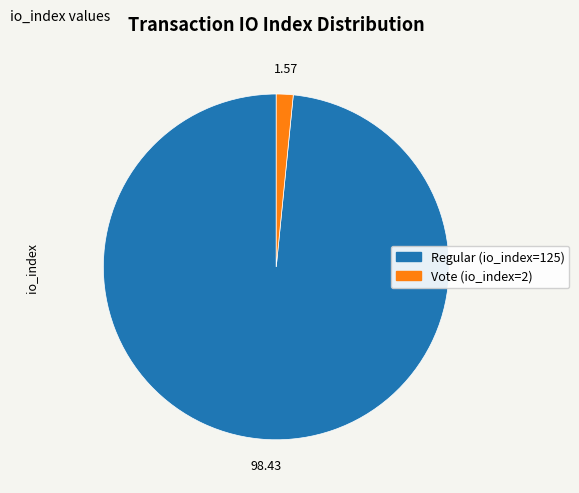

Combined, do Regular (io_index=125) and Vote (io_index=2) account for over 50%?

Yes